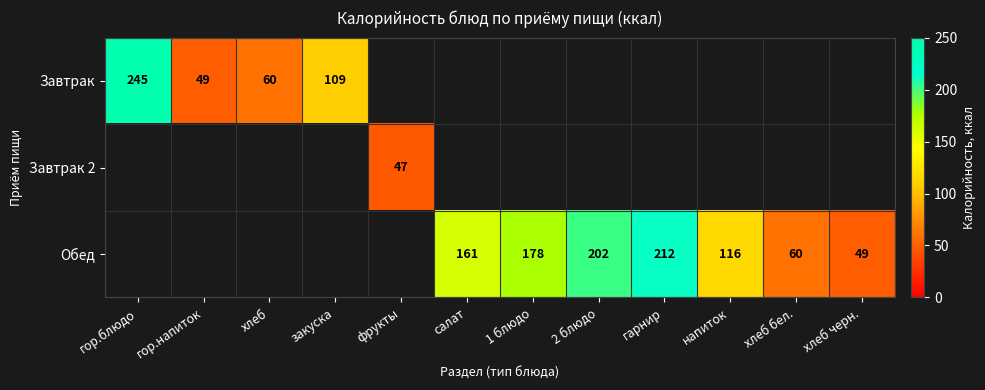

Is it true that Обед equals 178 at 1 блюдо?

True